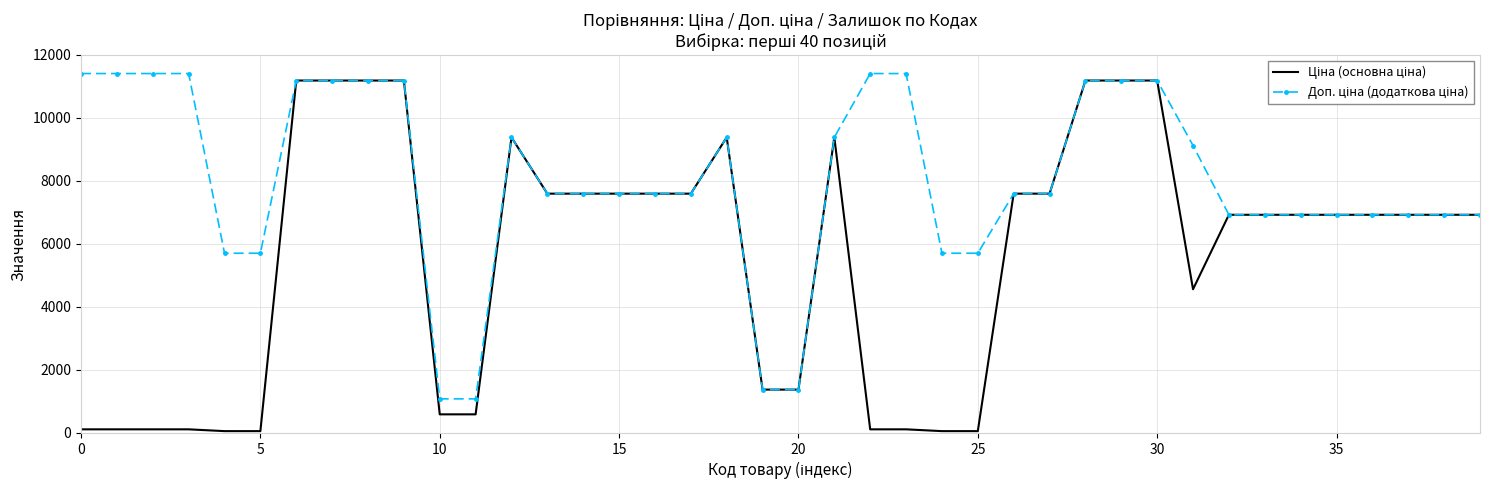

What is the label of the 6th point from the right?

34